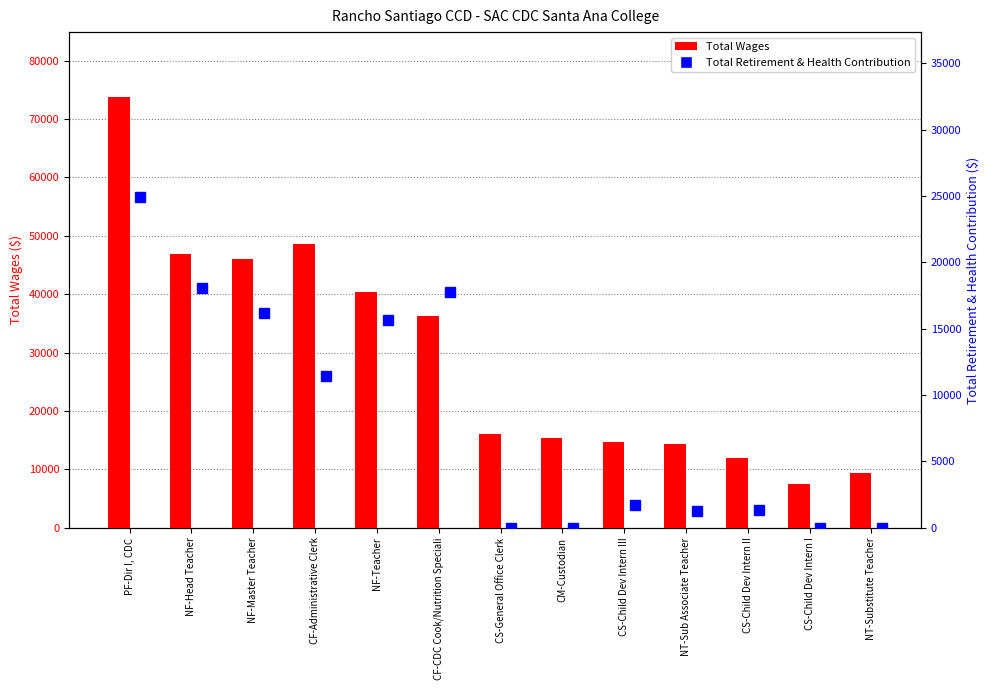

Which category has the highest value across all series?

PF-Dir I, CDC